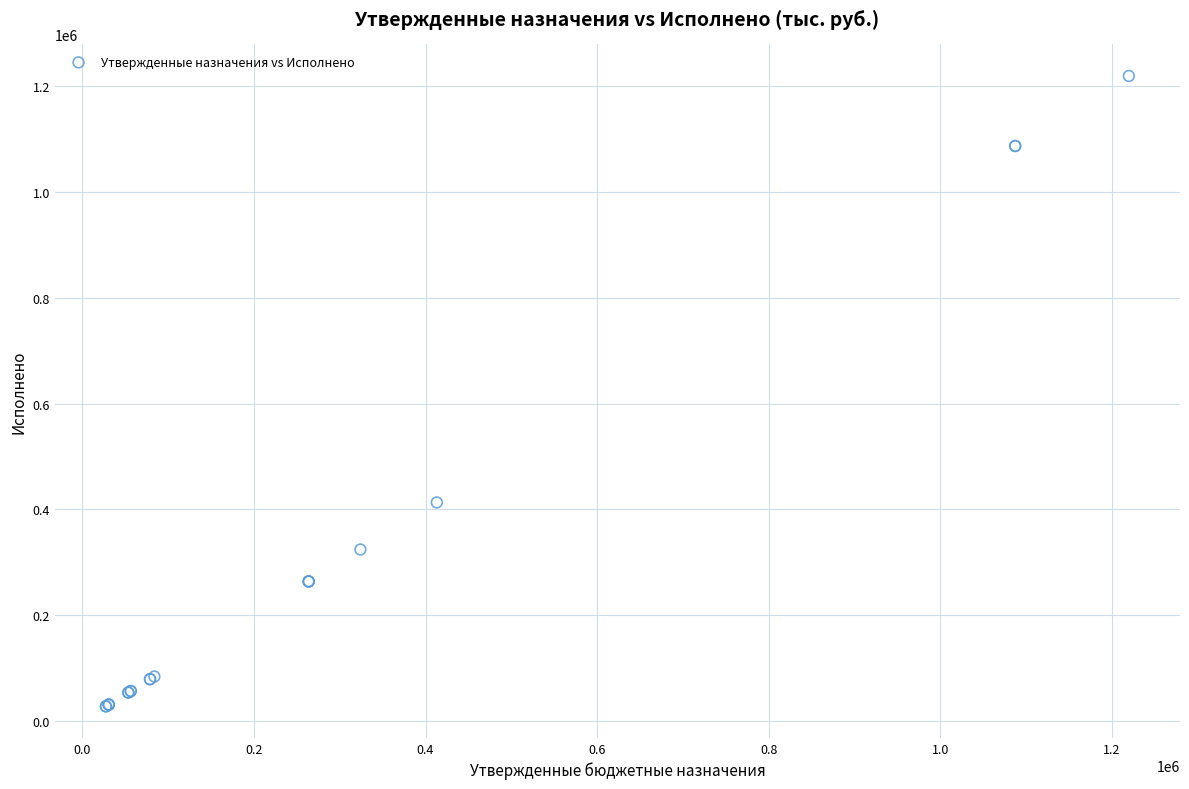

What Y value in the scatter plot is closest to 623647?

413162.9